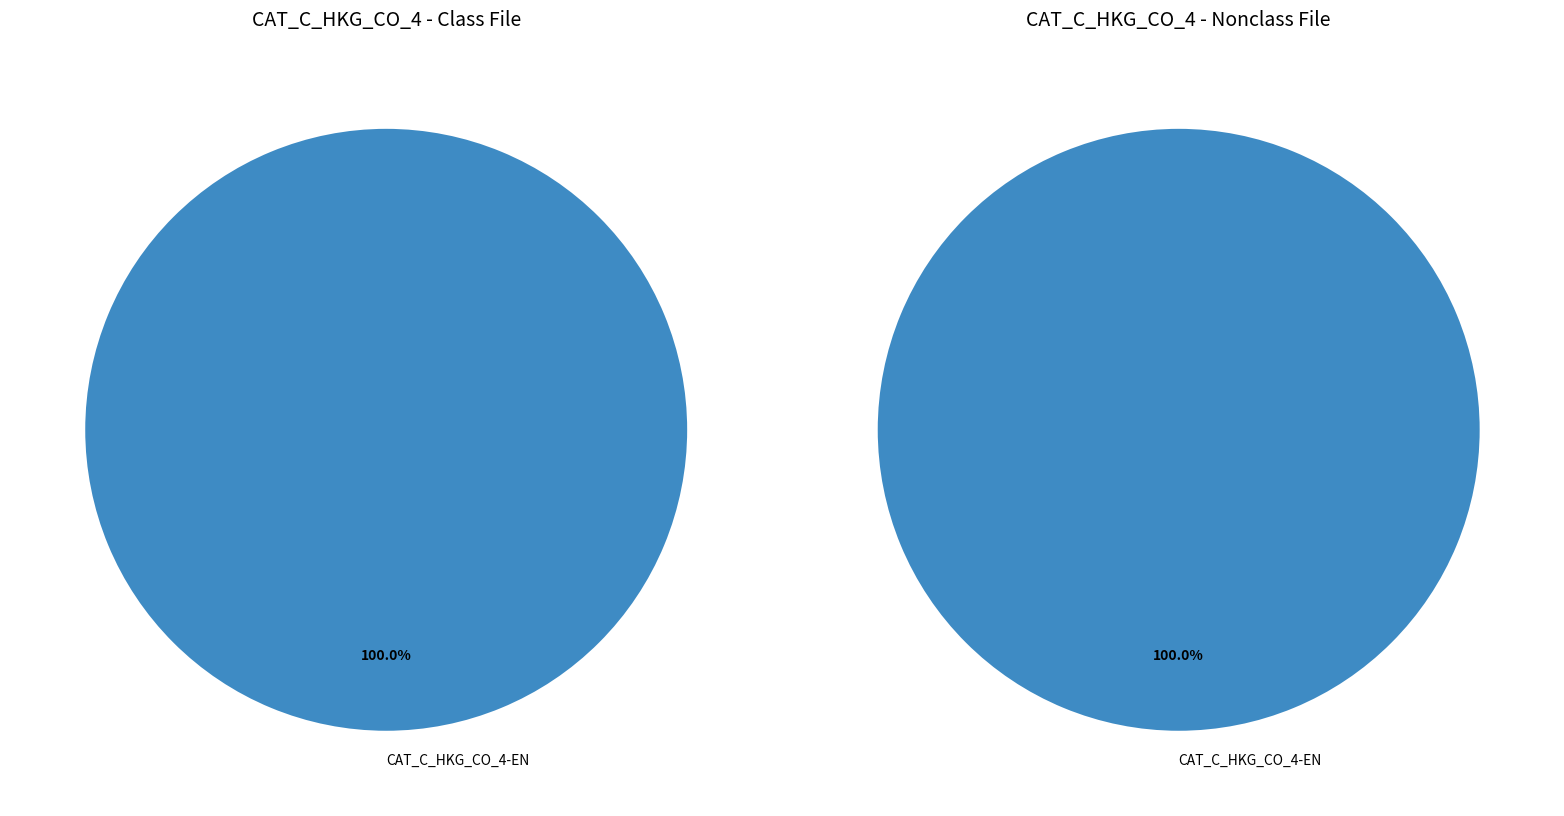

Does CAT_C_HKG_CO_4-EN account for over 50% of the chart?

Yes